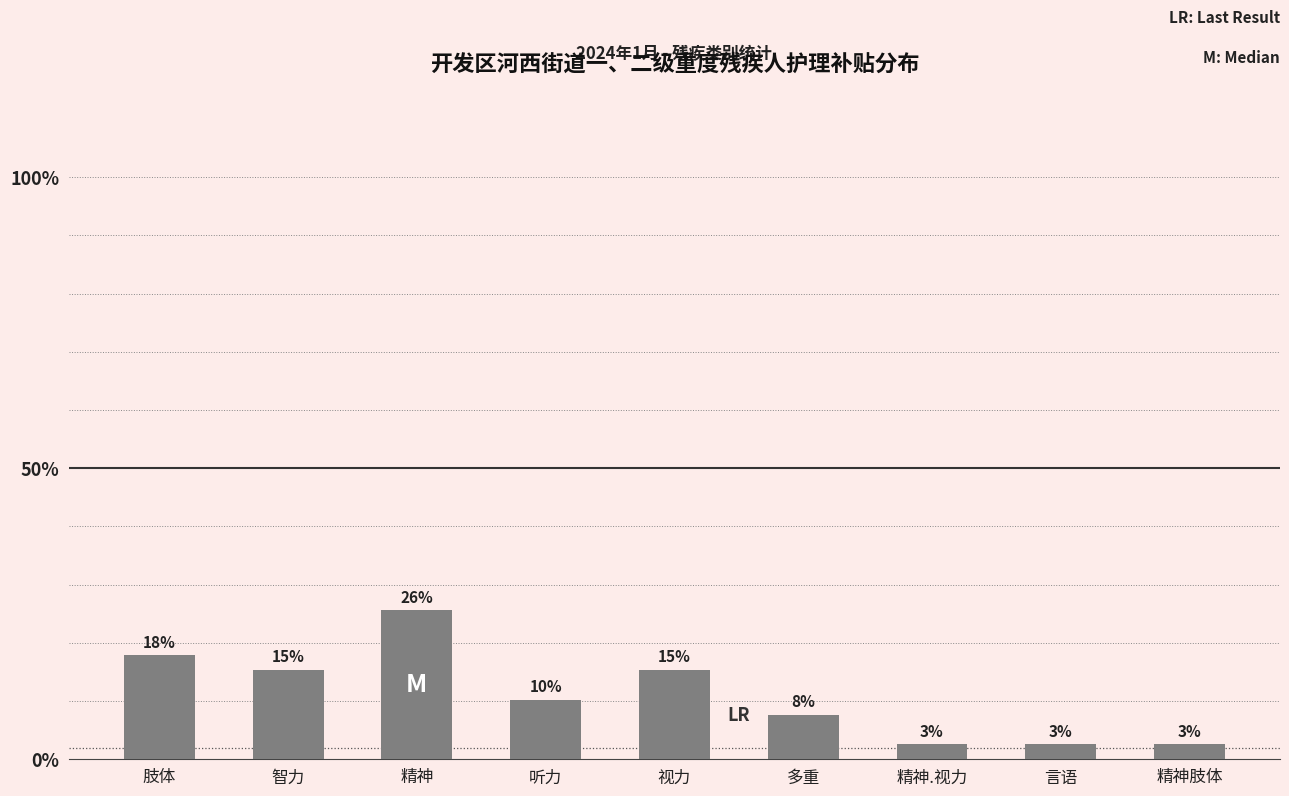

What is the difference between the second highest and minimum values?

15.4